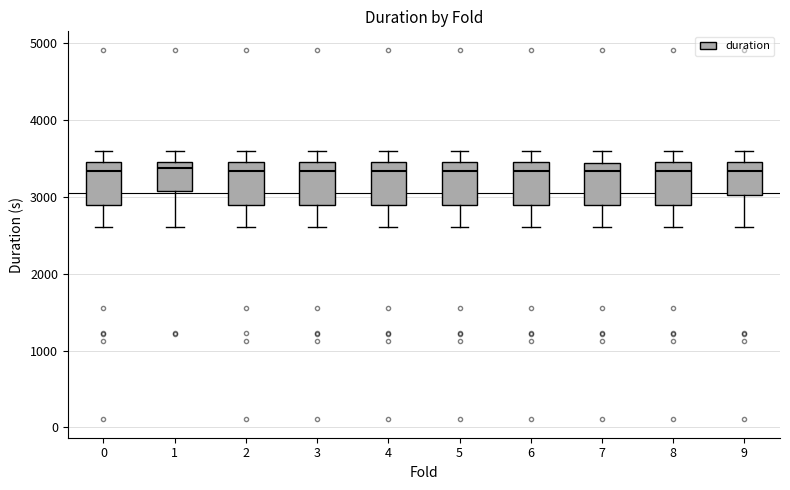

Reading left to right, read every box against the y-axis: the position of its median line, the range the box covers, and the ends of its whiskers. The values are not printed on the chart, so give them approximately, as read against the axis.

0: median 3300, box 2900 to 3400, whiskers 2600 to 3600
1: median 3400, box 3100 to 3500, whiskers 2600 to 3600
2: median 3300, box 2900 to 3400, whiskers 2600 to 3600
3: median 3300, box 2900 to 3400, whiskers 2600 to 3600
4: median 3300, box 2900 to 3400, whiskers 2600 to 3600
5: median 3300, box 2900 to 3400, whiskers 2600 to 3600
6: median 3300, box 2900 to 3400, whiskers 2600 to 3600
7: median 3300, box 2900 to 3400, whiskers 2600 to 3600
8: median 3300, box 2900 to 3400, whiskers 2600 to 3600
9: median 3300, box 3000 to 3400, whiskers 2600 to 3600